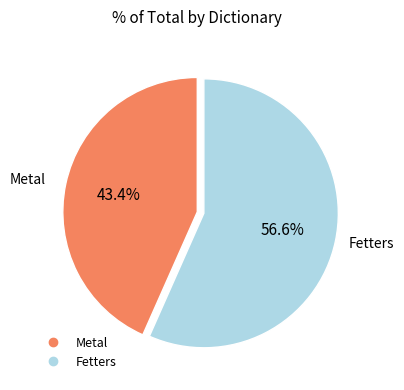

The Metal slice represents 43% of the pie. True or false?

True